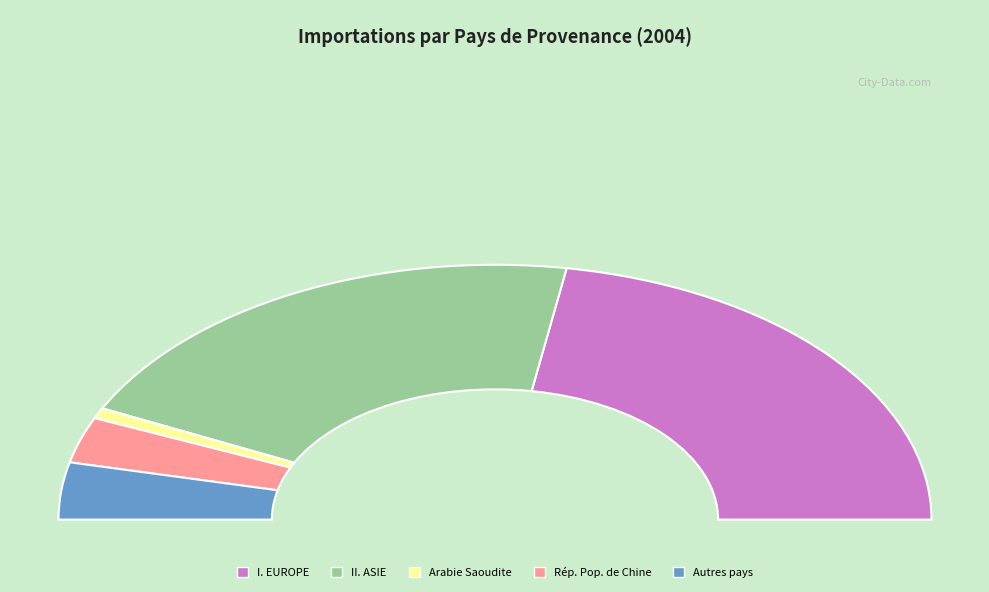

To the nearest percent, what is the difference between the Autres pays and Rép. Pop. de Chine slice percentages?

1%